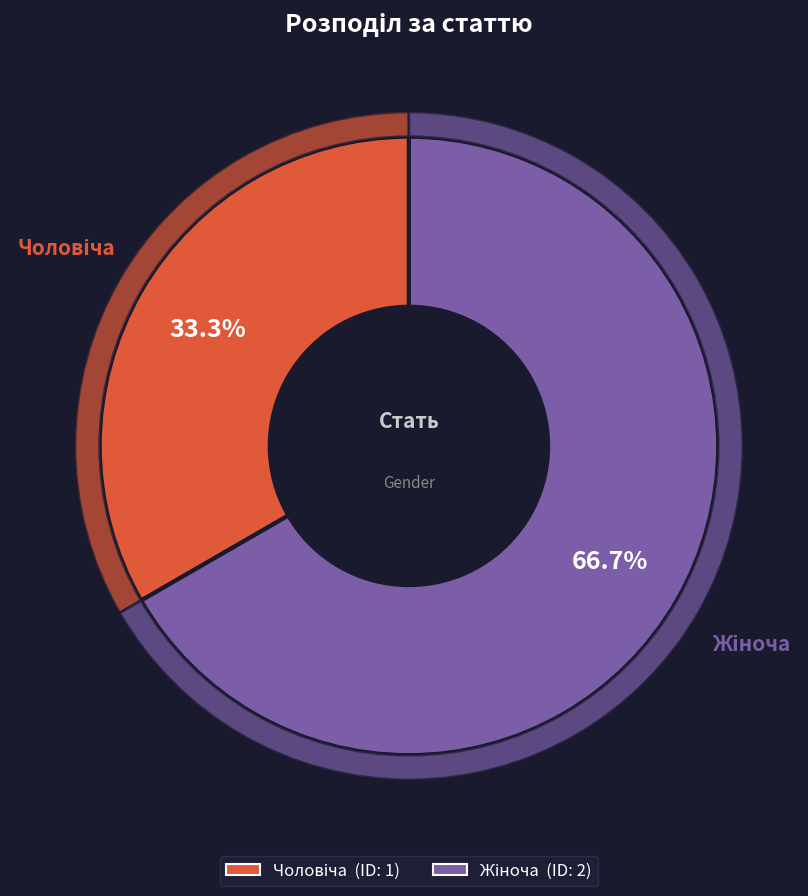

To the nearest percent, what percentage of the pie is Жіноча?

67%